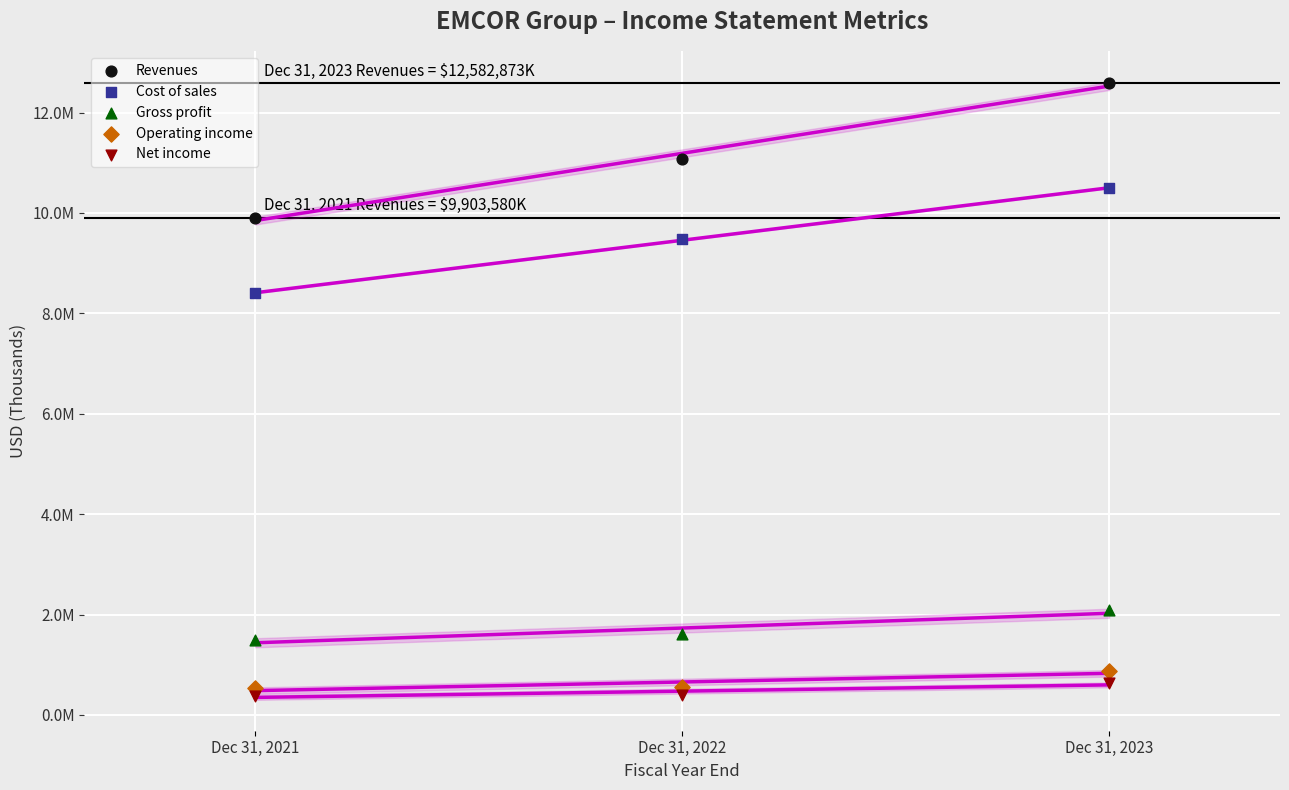

Which series reaches the maximum Y coordinate?

Revenues